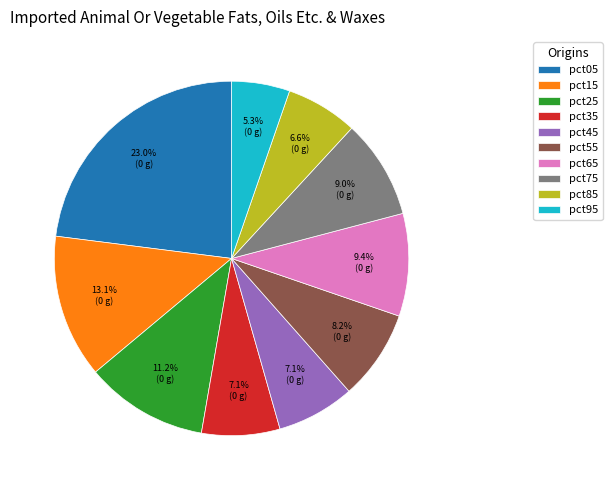

Combined, do pct85 and pct75 account for over 50%?

No